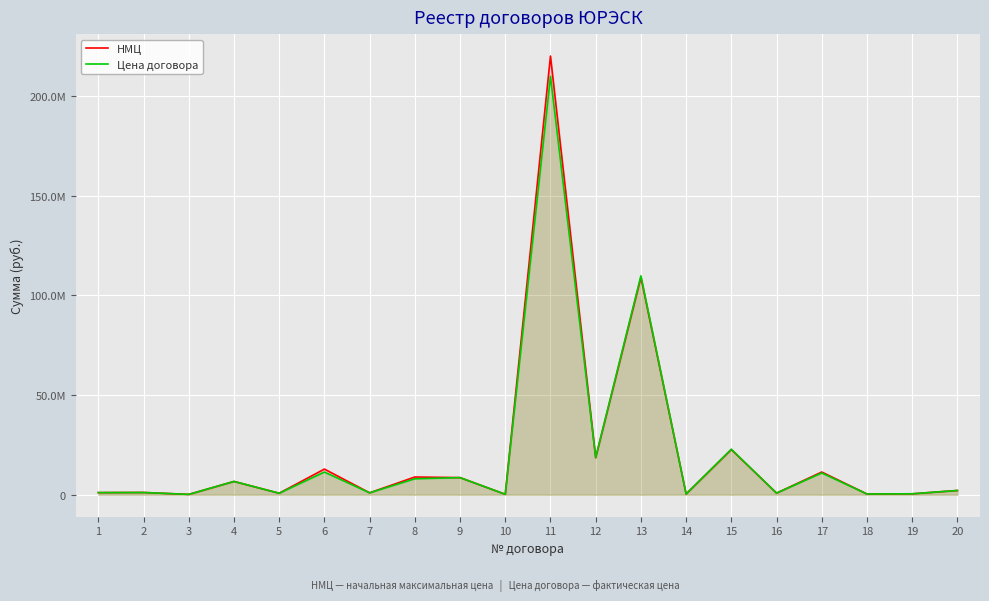

Which series has the largest range (max minus min)?

НМЦ